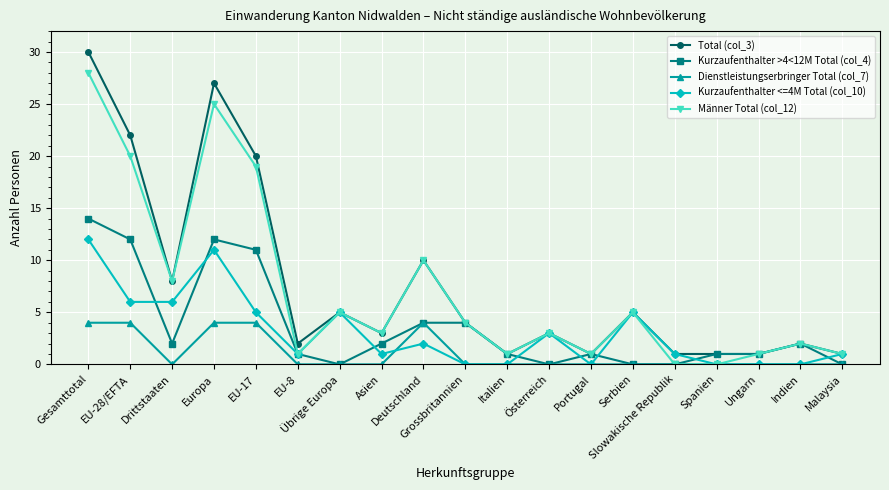

Which series has the largest range (max minus min)?

Total (col_3)